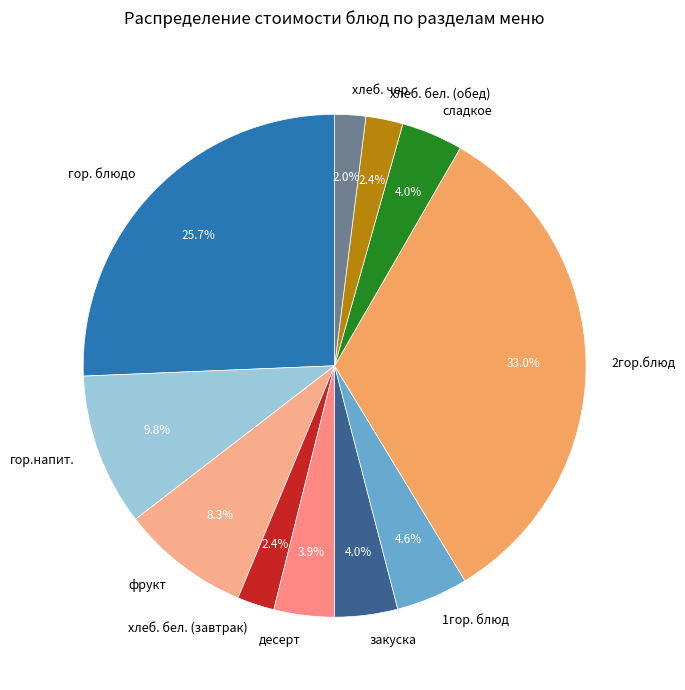

Is it true that хлеб. бел. (завтрак) is 16% of the pie?

False